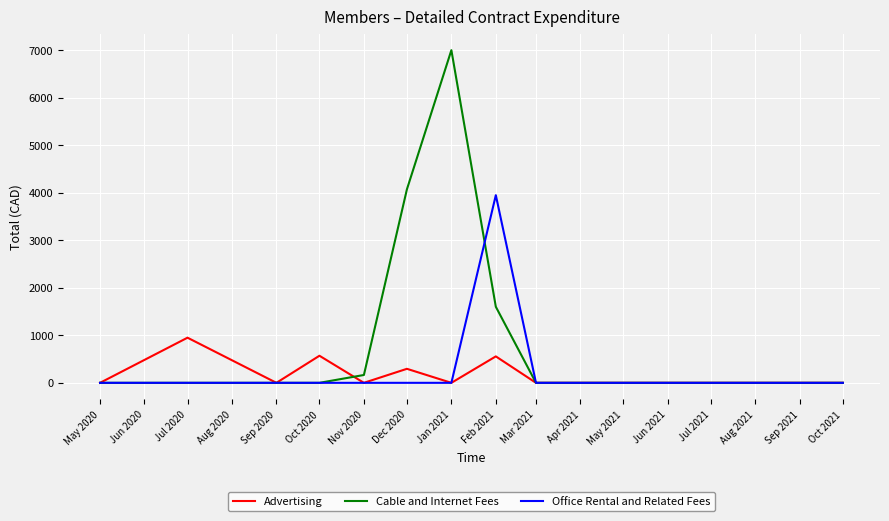

In Cable and Internet Fees, how many points are higher than both neighbors (excluding endpoints)?

1